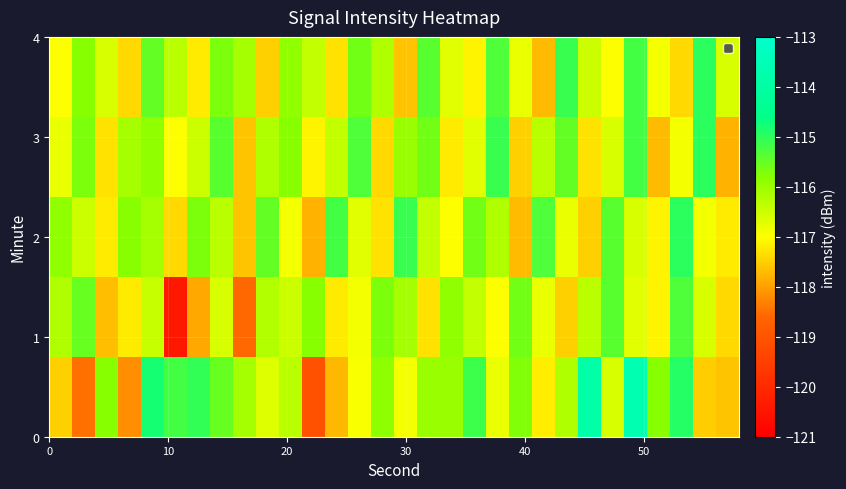

Count the number of data series in this chart.

5